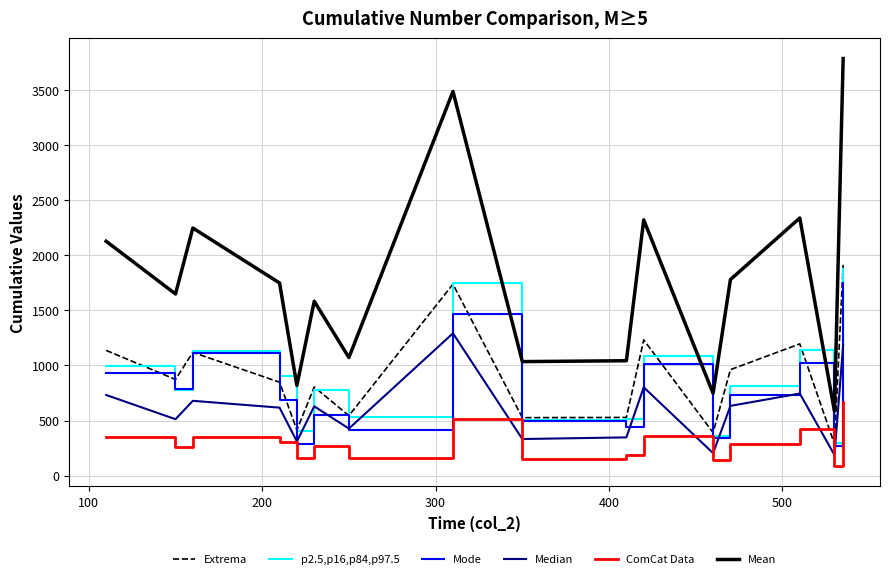

What is the maximum value for Mode?

1745